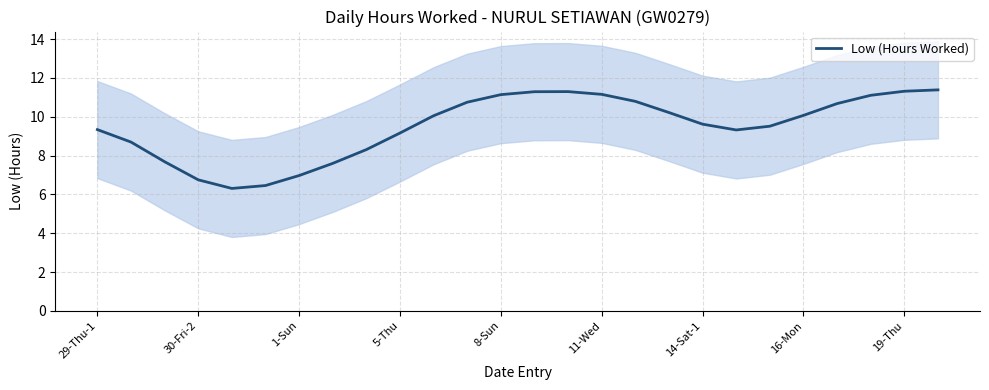

Is it true that Low (Hours Worked) equals 9.6 at 14-Sat-1?

True